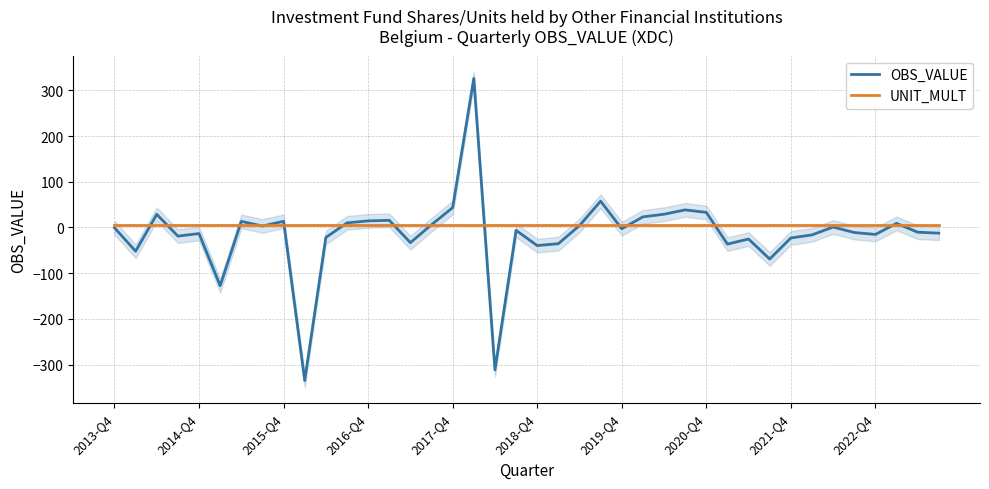

How many categories are shown in the chart?

40